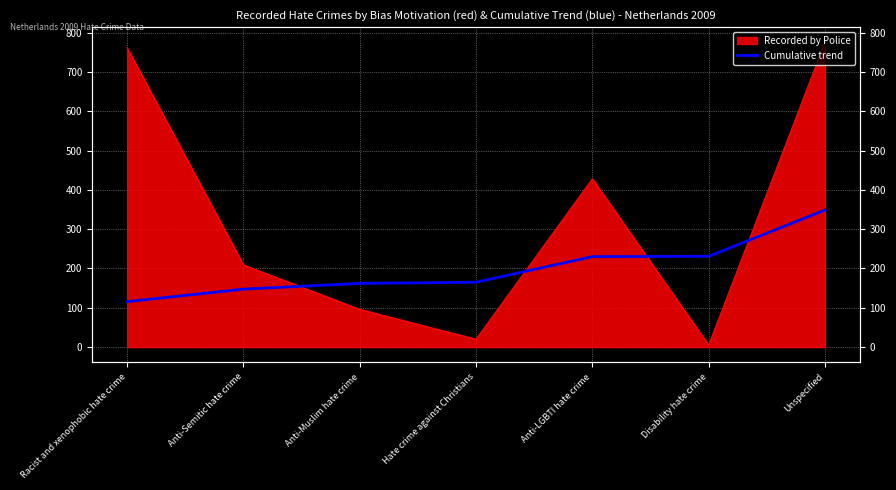

What is the average value?

200.0